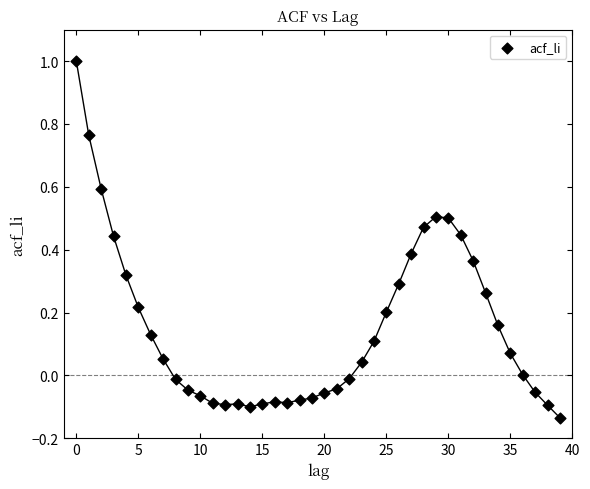

What is the range of Y values (max minus min)?

1.1